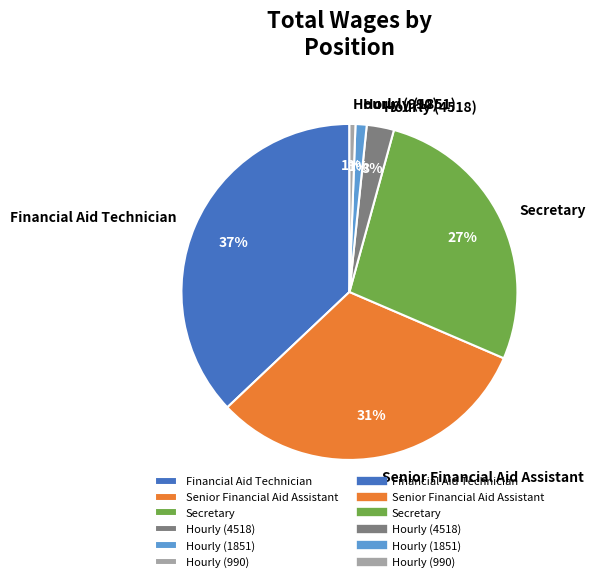

Is it true that Financial Aid Technician is 37% of the pie?

True